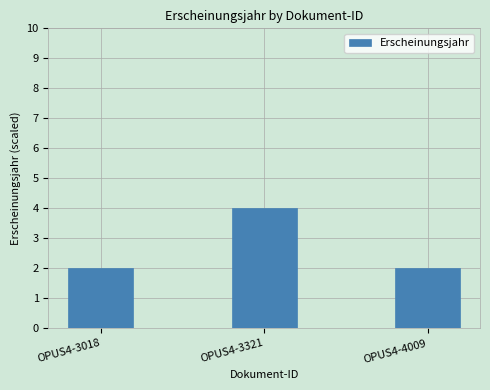

What is the ratio of the value at OPUS4-3321 to the value at OPUS4-3018?

2.0